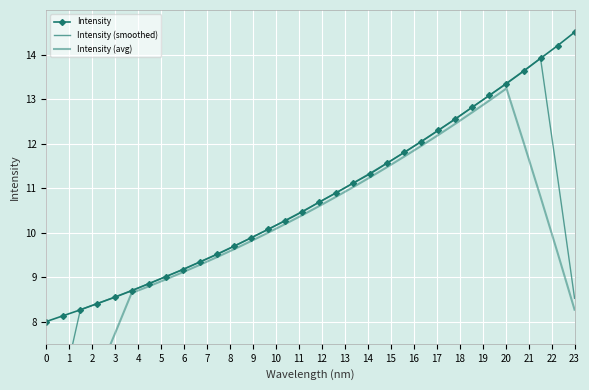

What is the minimum value for Intensity?

8.0